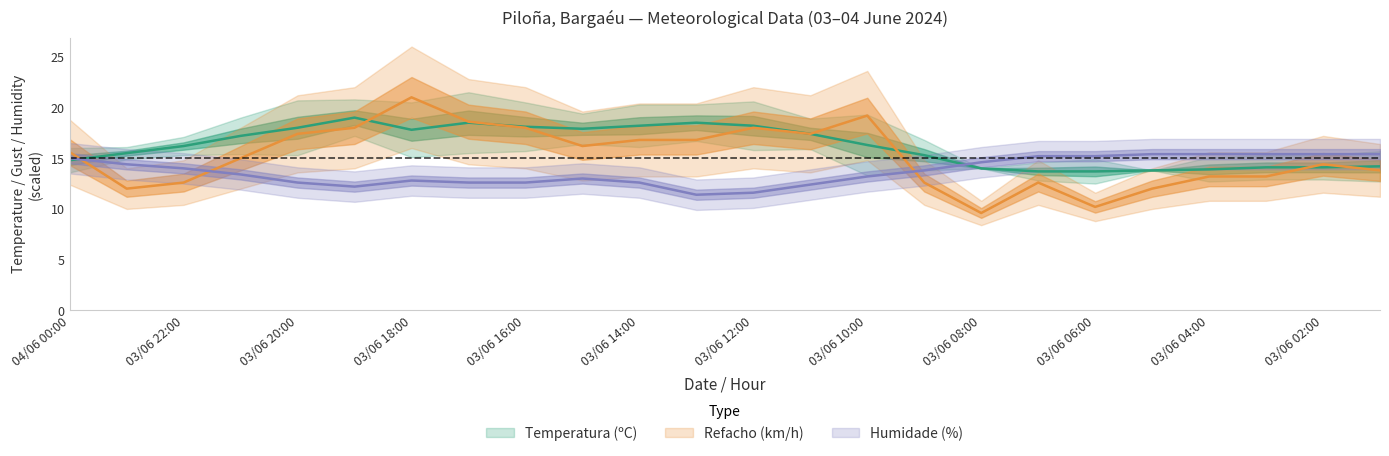

What is the difference between the maximum and minimum values in the Refacho (km/h) series?

11.4